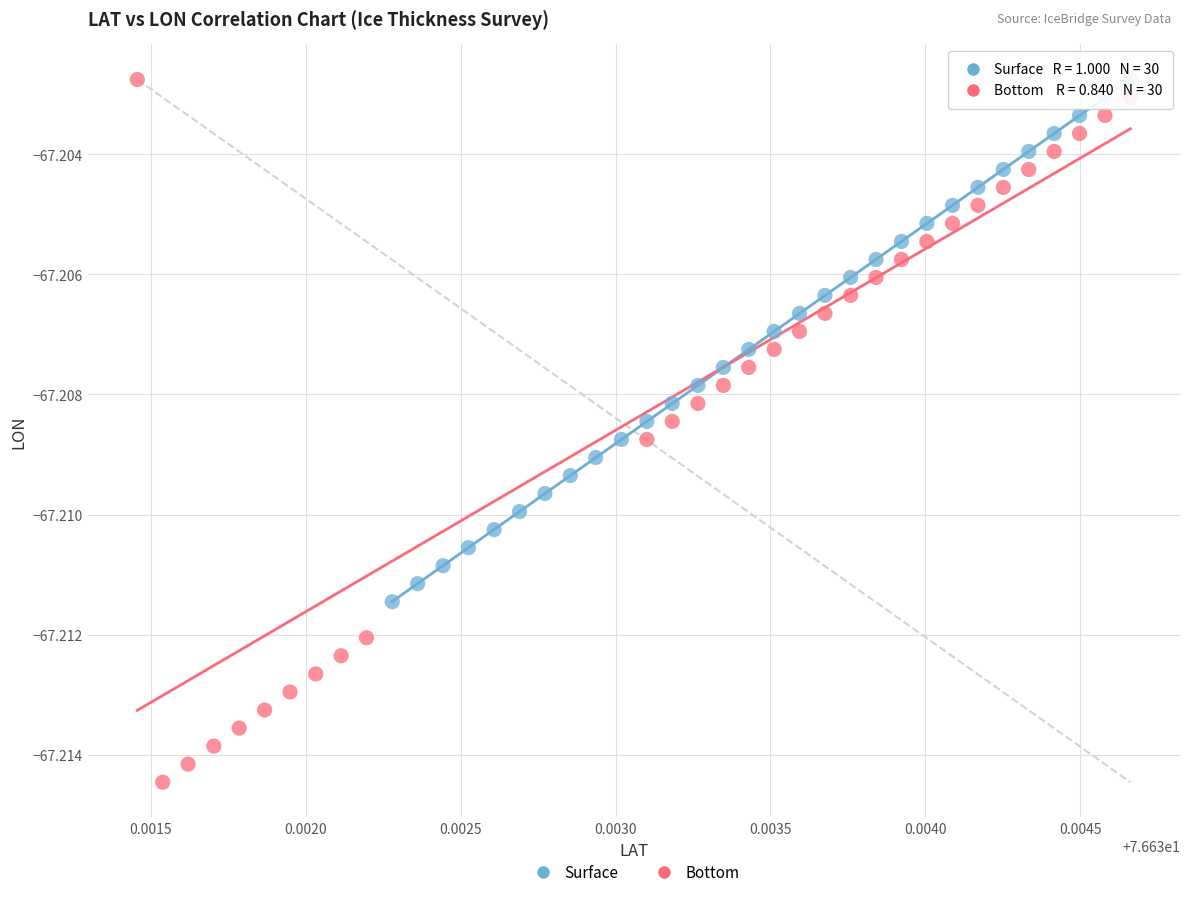

Which series has the largest Y range (max minus min)?

Bottom